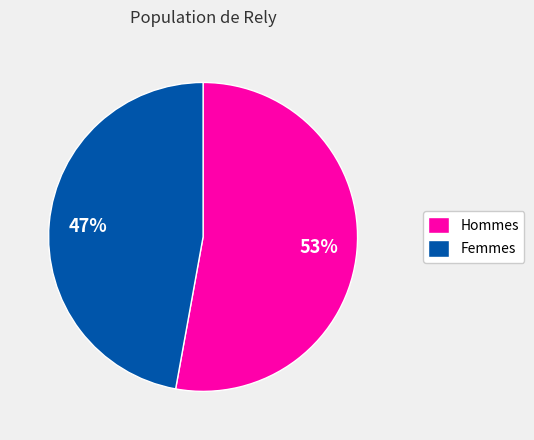

Combined, do Hommes and Femmes account for over 50%?

Yes